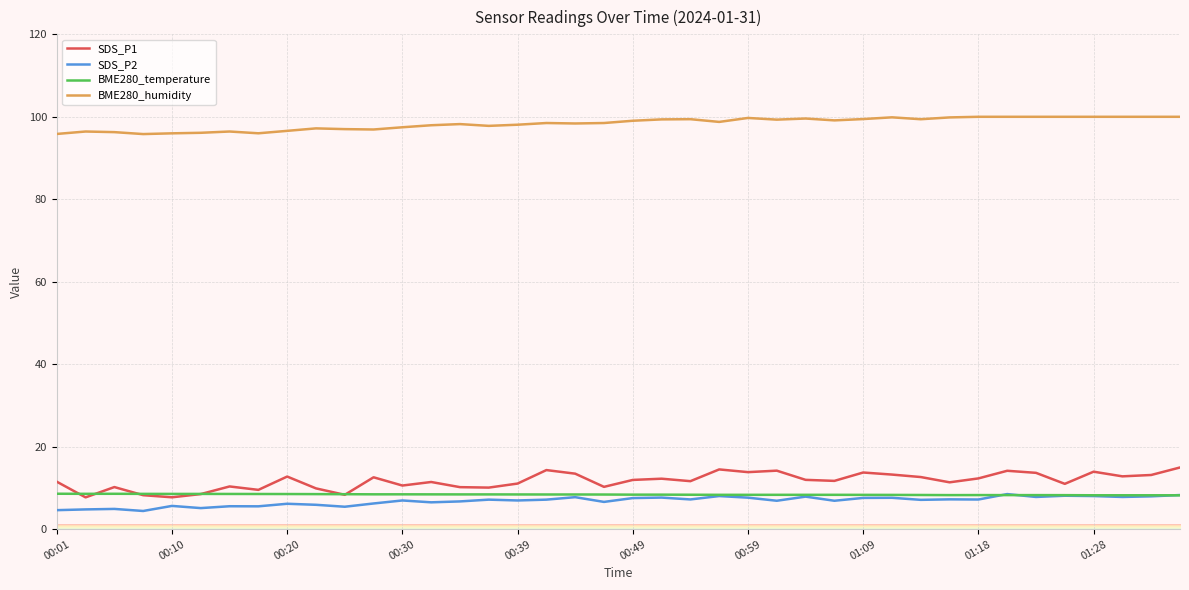

How many series are shown in this chart?

4